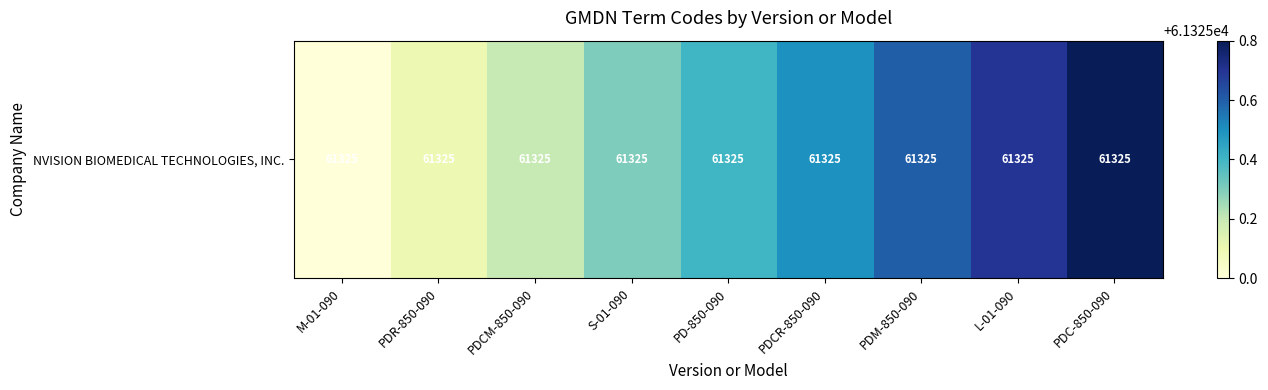

True or false: the data shows 61325.4 at PD-850-090.

True